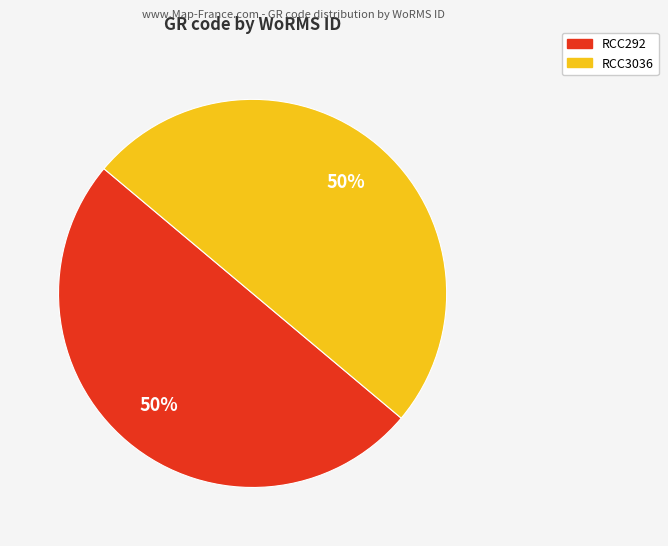

Approximately how many times larger is the value at RCC292 compared to RCC3036?

1.0